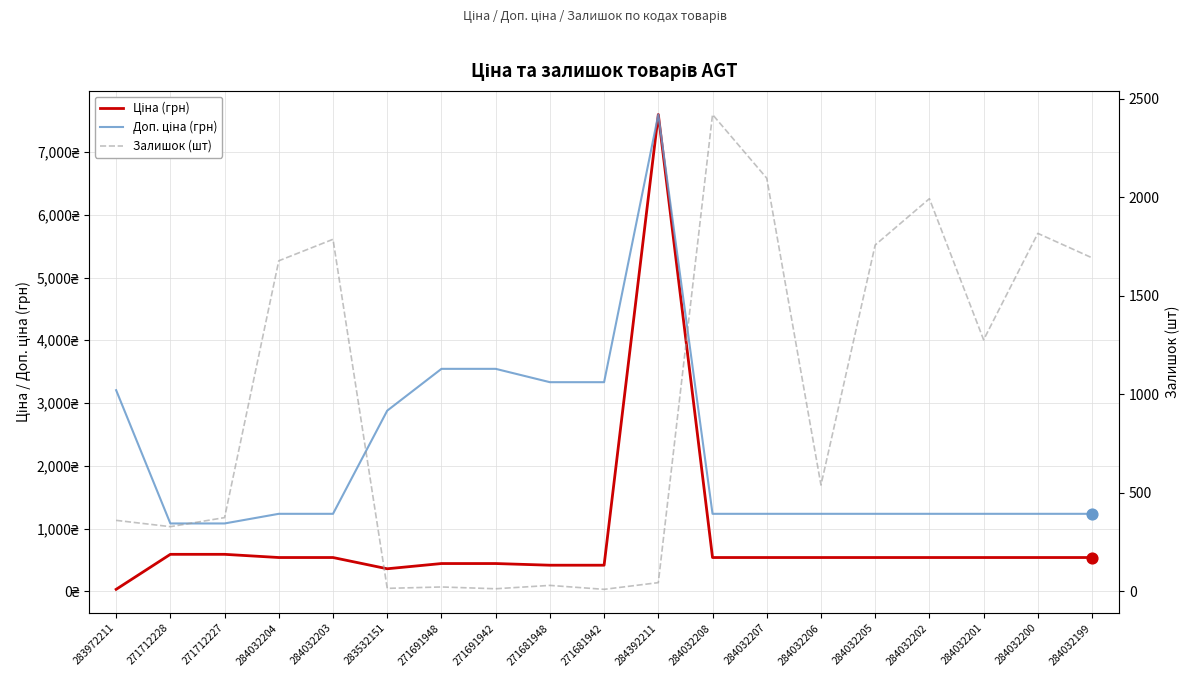

Which series contains the lowest Y value?

Залишок (шт)